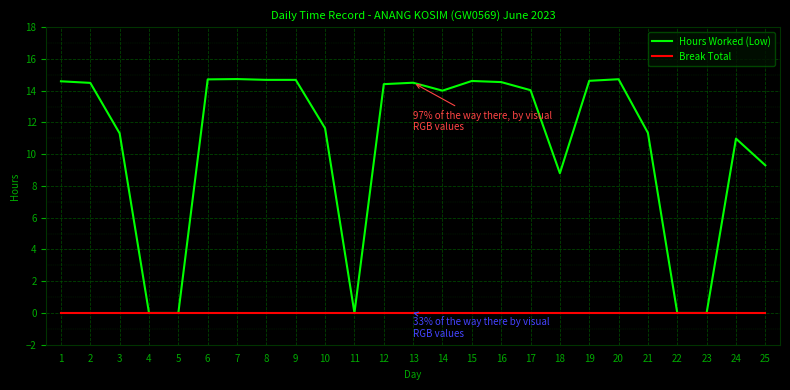

Is it true that Break Total equals 0.0 at 2?

True